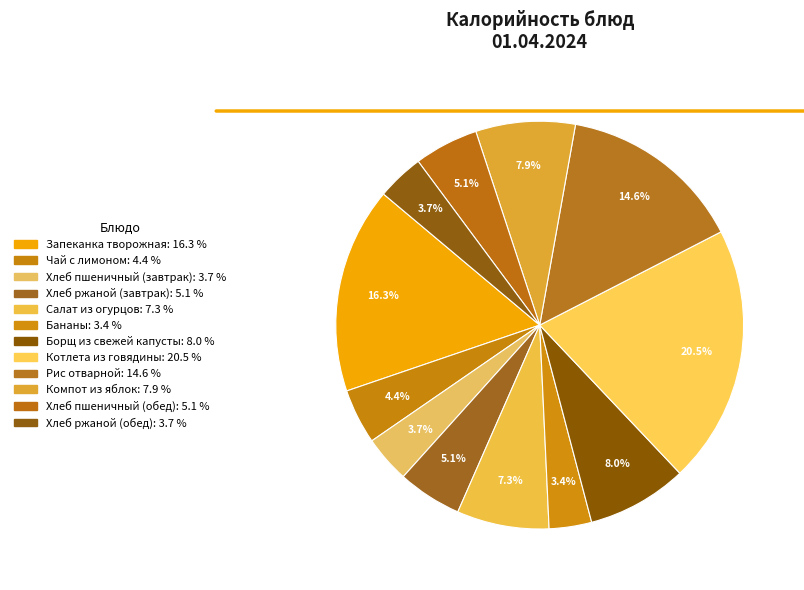

To the nearest percent, what percentage of the pie is Чай с лимоном?

4%